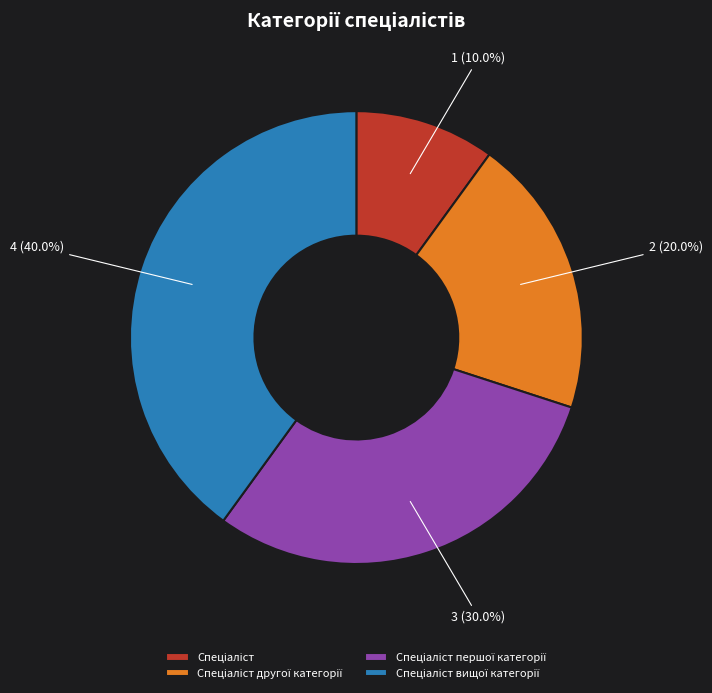

Is there any slice that represents more than half of the pie?

No